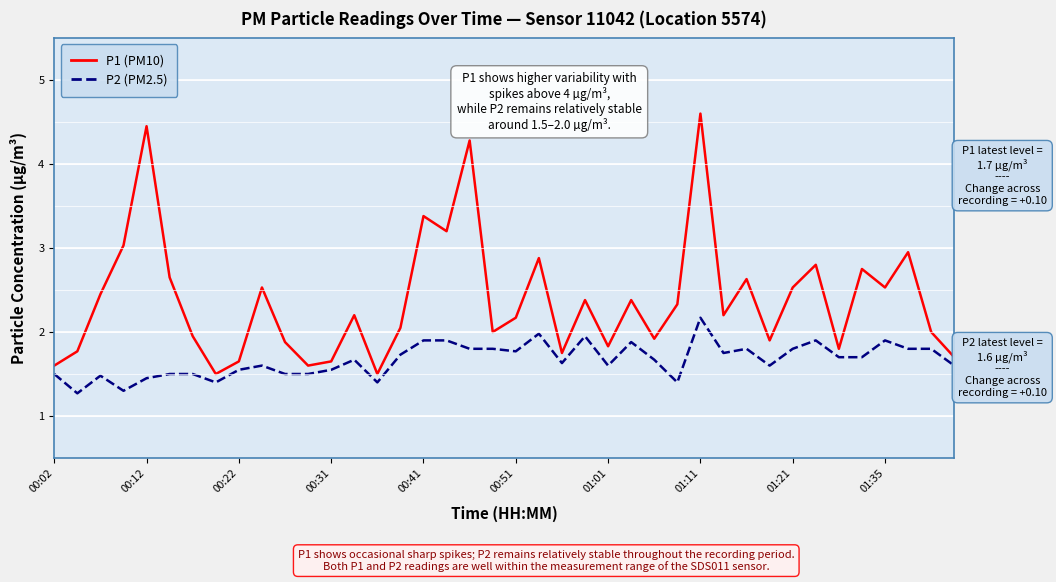

Is this an area chart (filled region under the line)?

No